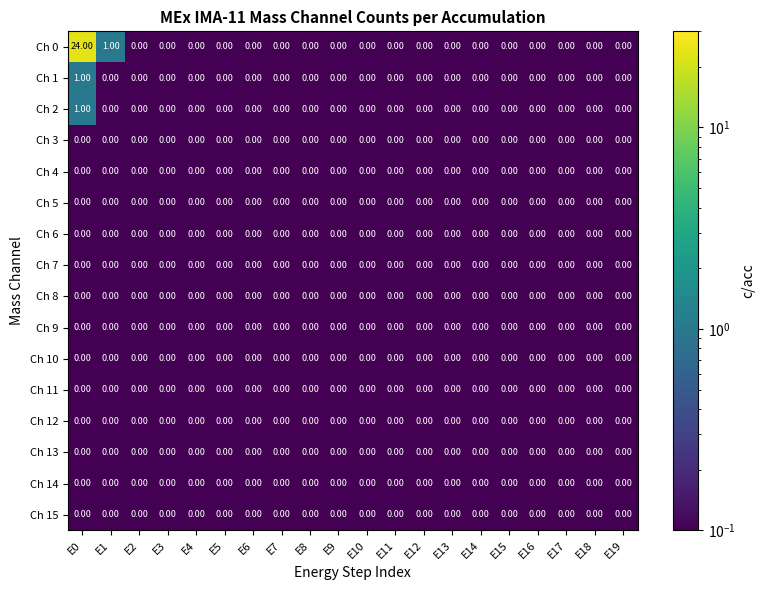

Between E1 and E12, which series saw the biggest shift?

Ch 0